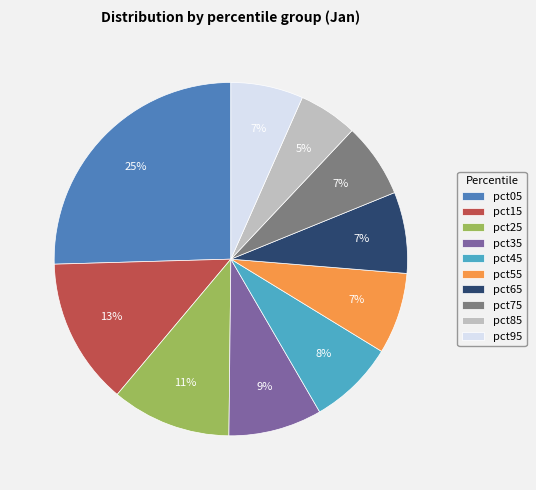

To the nearest percent, what is the difference between the largest and smallest slice percentages?

20%